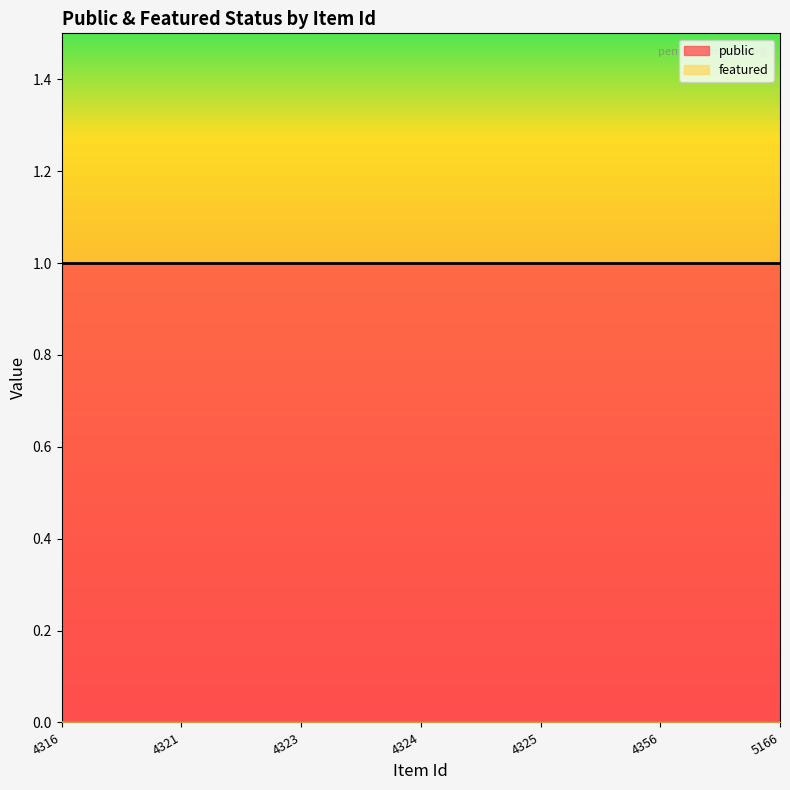

At which category is the sum across all series the highest?

4316